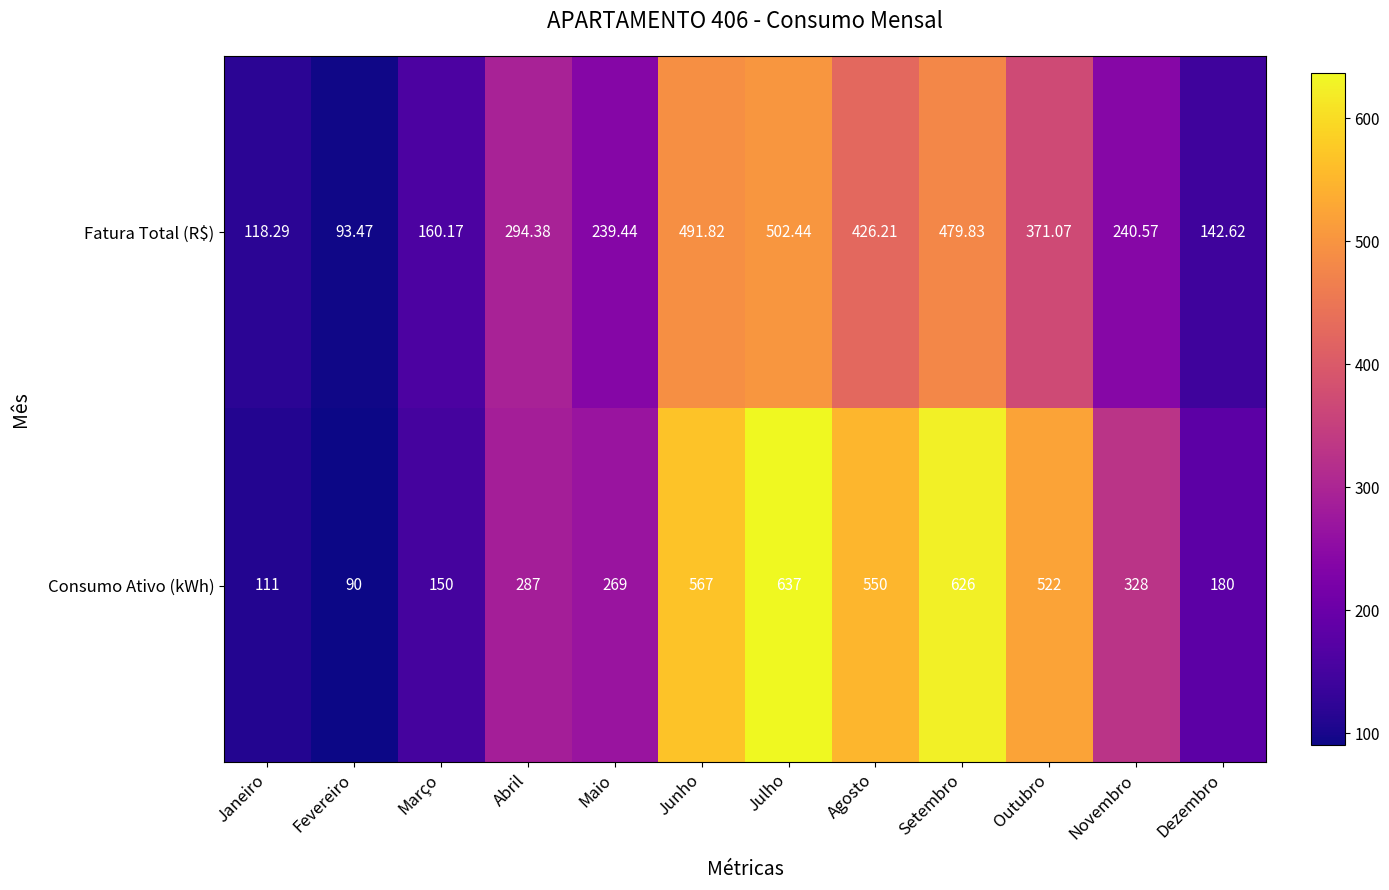

At which label does Fatura Total (R$) reach its minimum?

Fevereiro